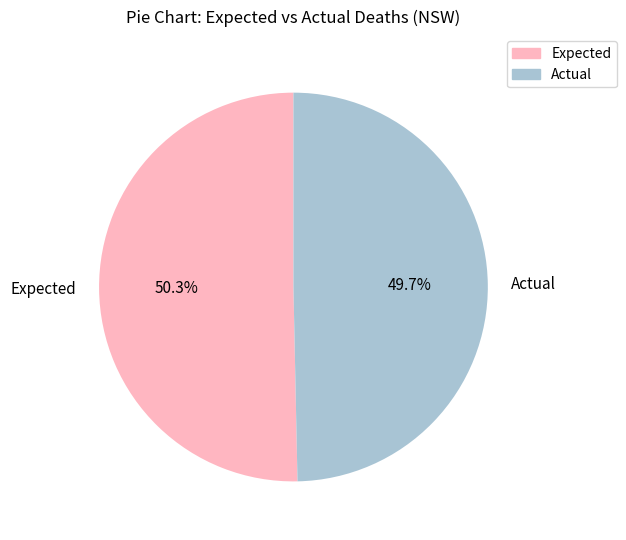

Approximately how many times larger is the value at Expected compared to Actual?

1.0